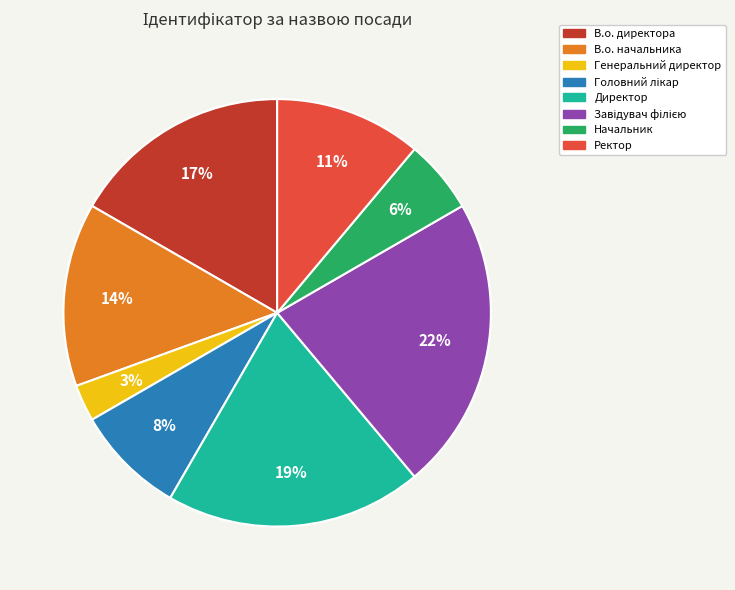

Between В.о. директора and Генеральний директор, which is larger?

В.о. директора